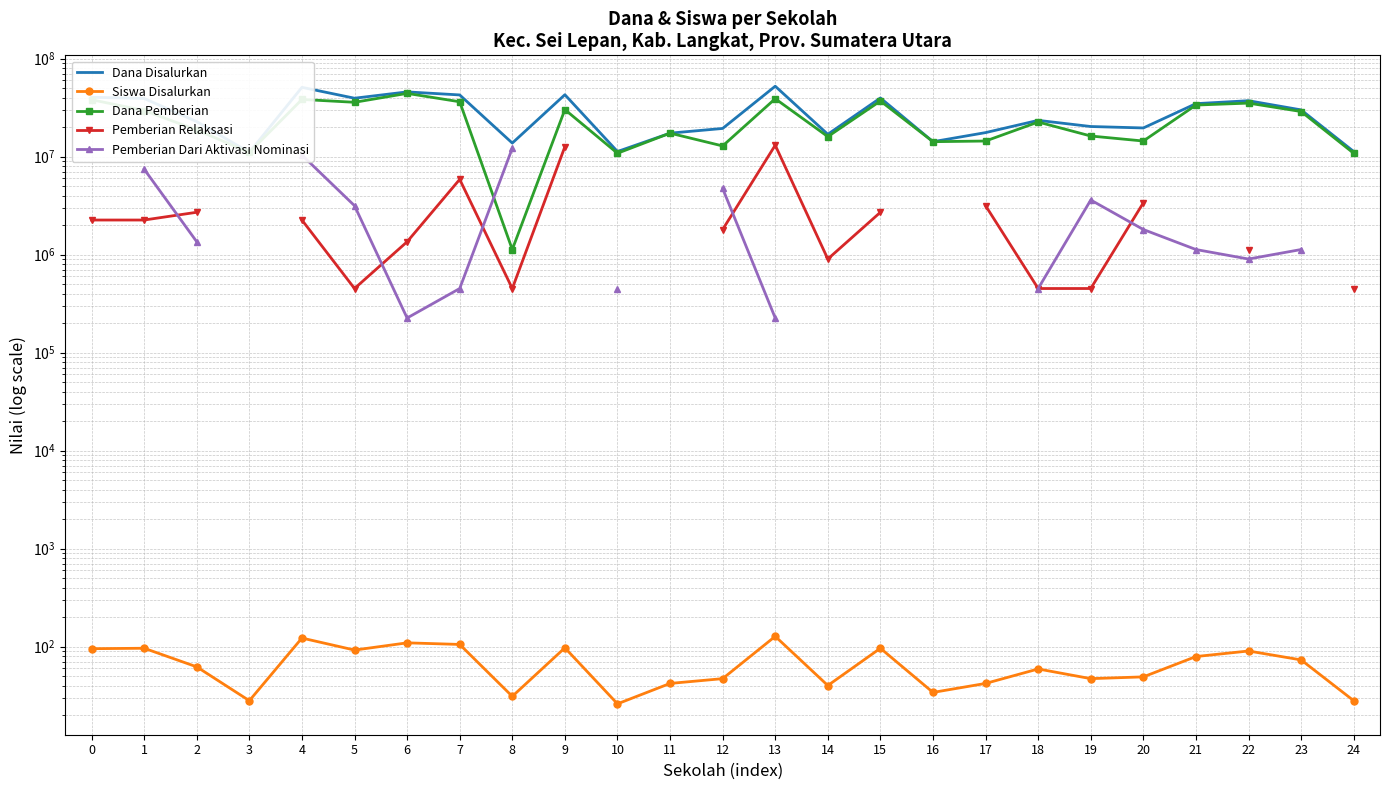

Does the chart have visible grid lines?

Yes